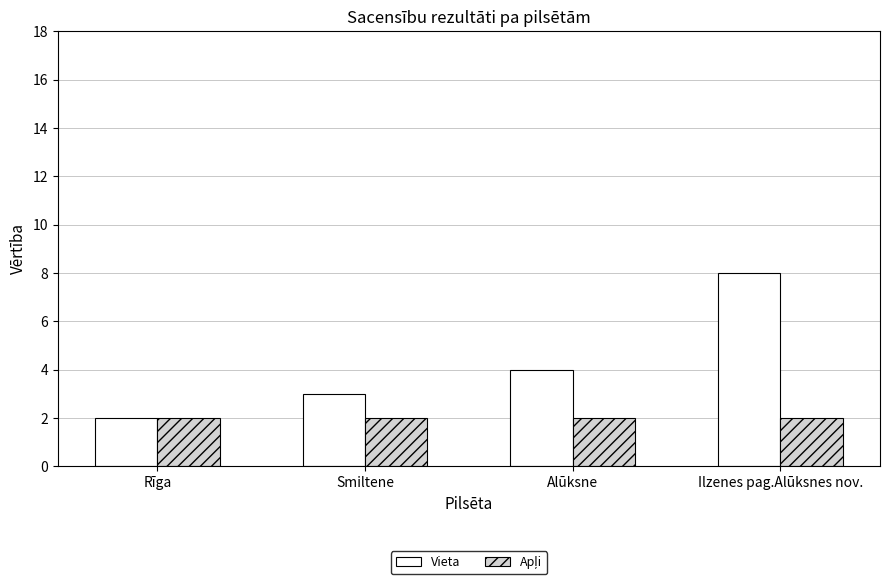

Which series has the largest total across all categories?

Vieta